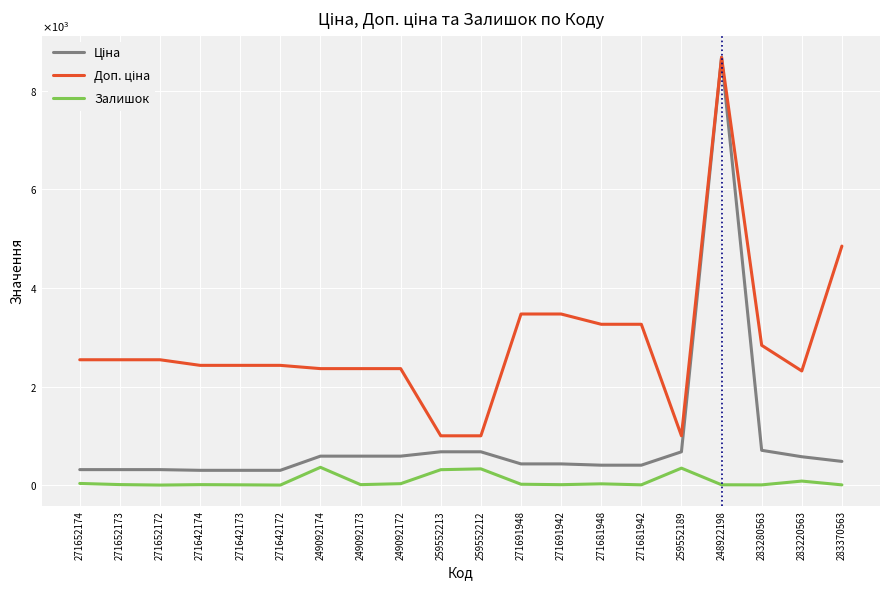

Is this an area chart (filled region under the line)?

No